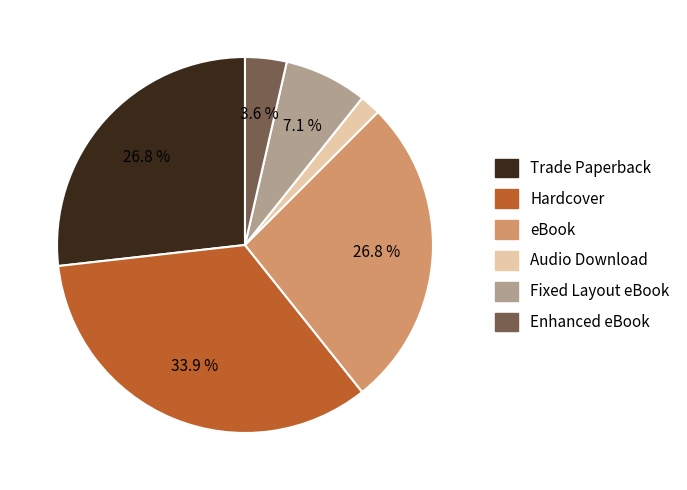

To the nearest percent, what portion does Enhanced eBook represent?

4%